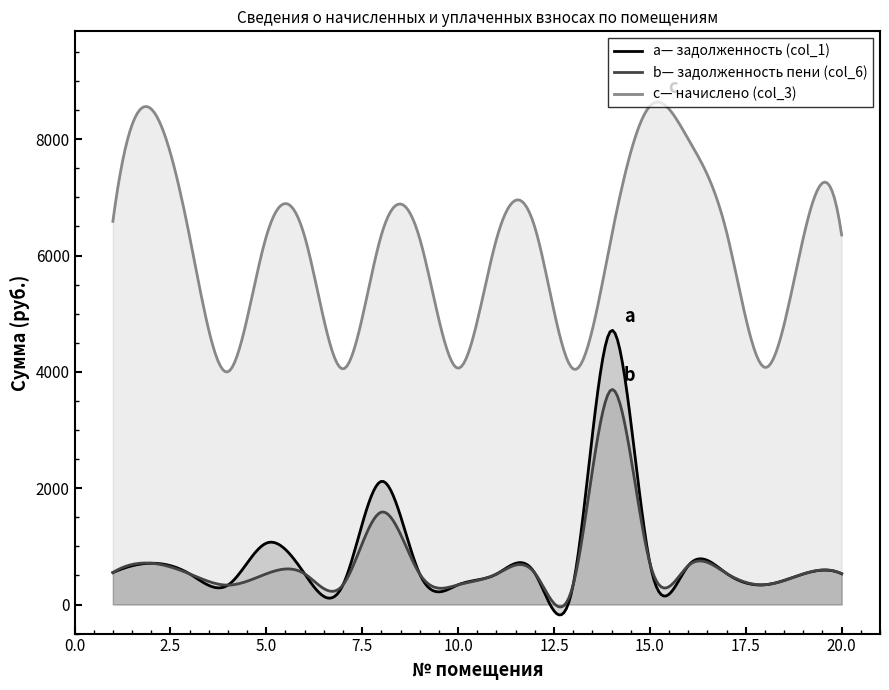

Which has a higher value, 17 or 13?

17